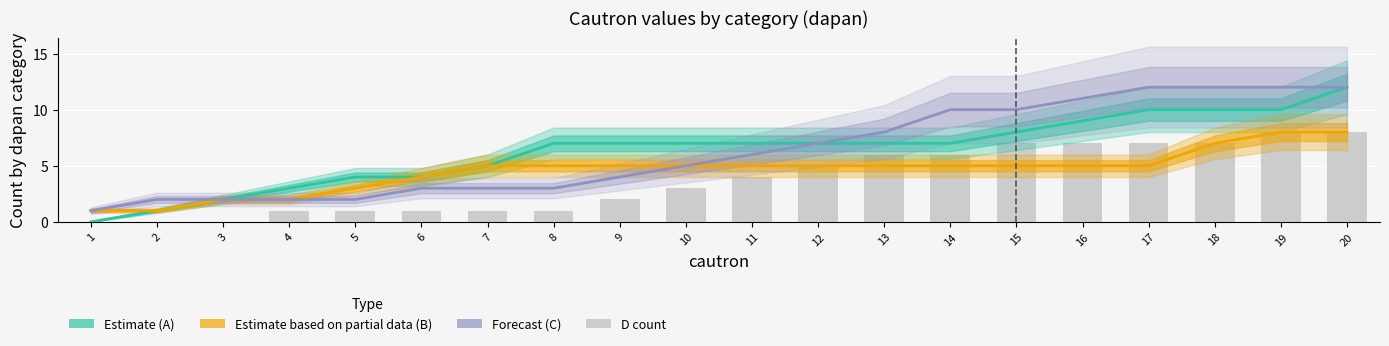

How many D count values are between 1 and 7?

15